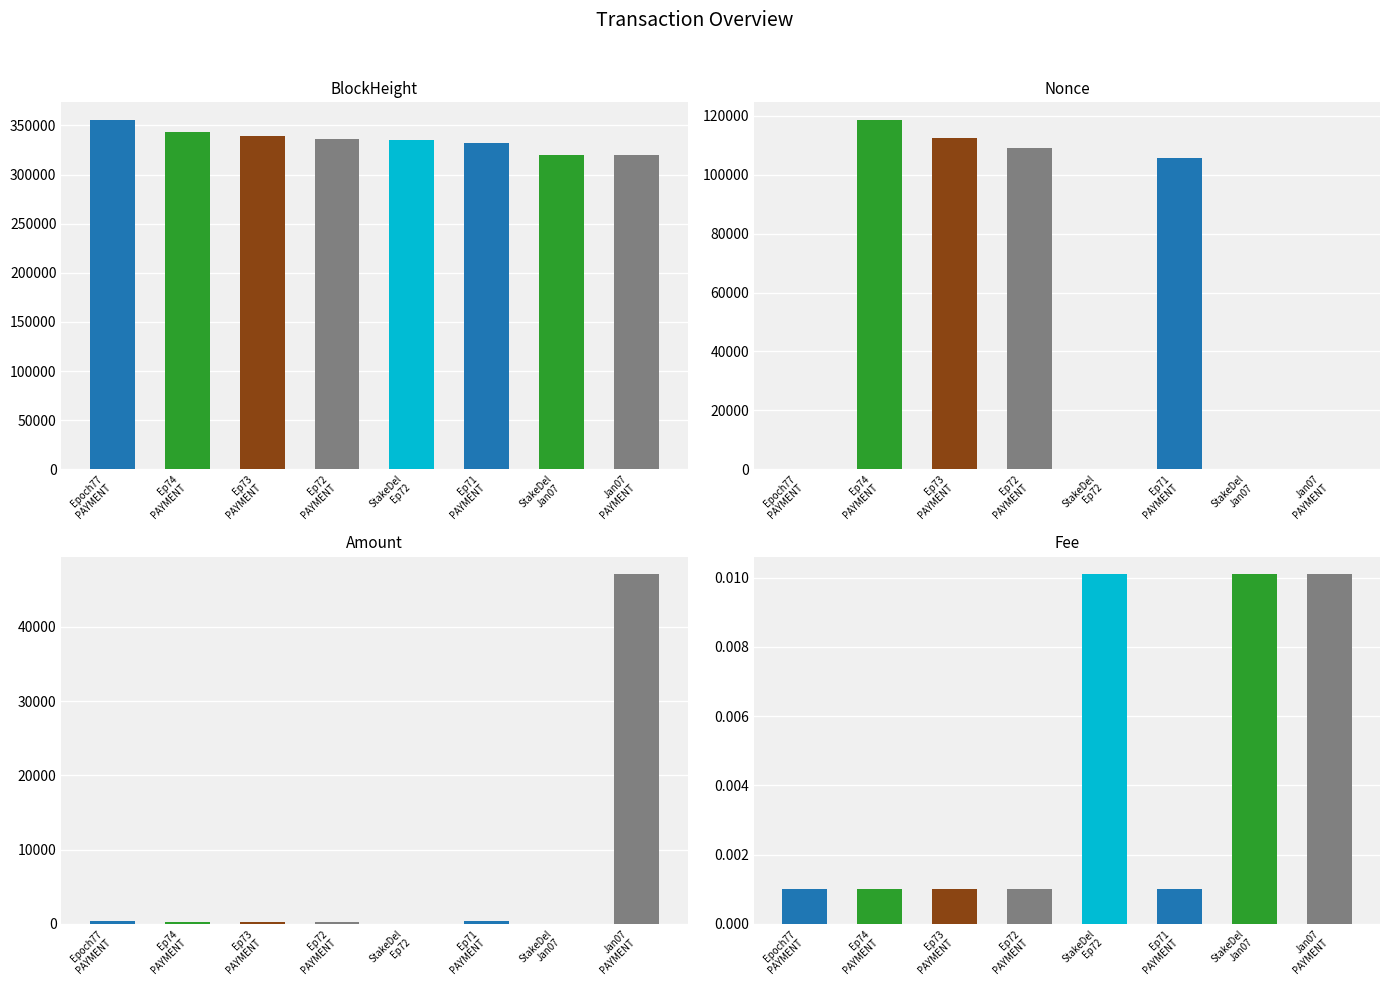

At which label does Amount first exceed 309?

Epoch77
PAYMENT